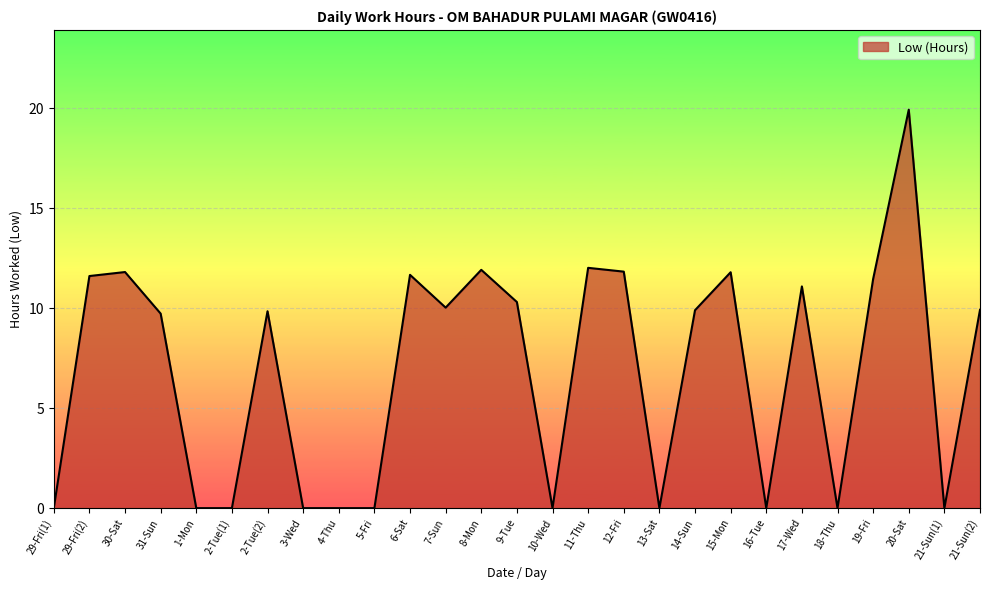

What is the difference between the maximum and minimum values?

19.9